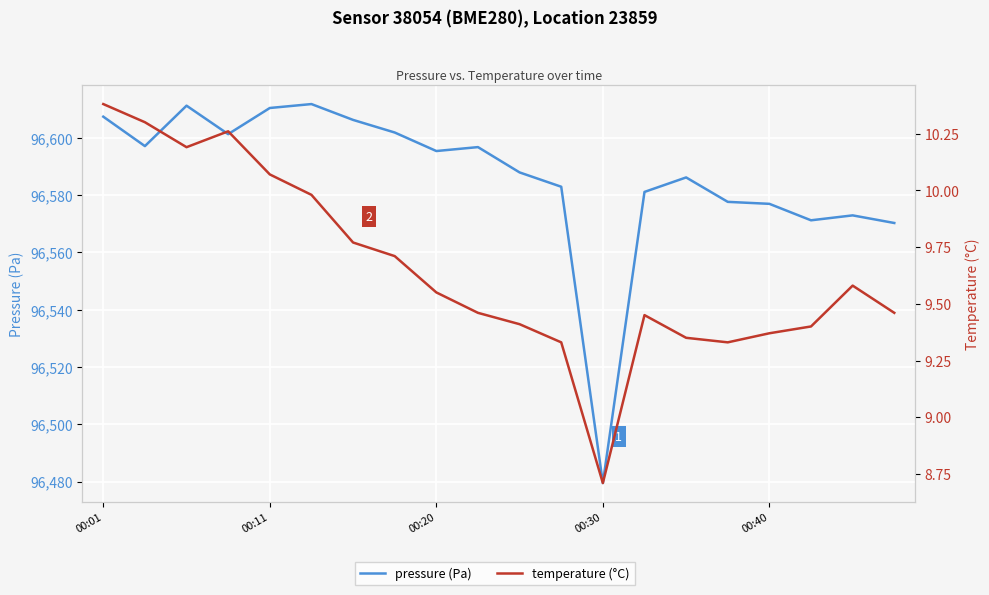

List the series in order of their peak value, highest first.

pressure (Pa), temperature (°C)